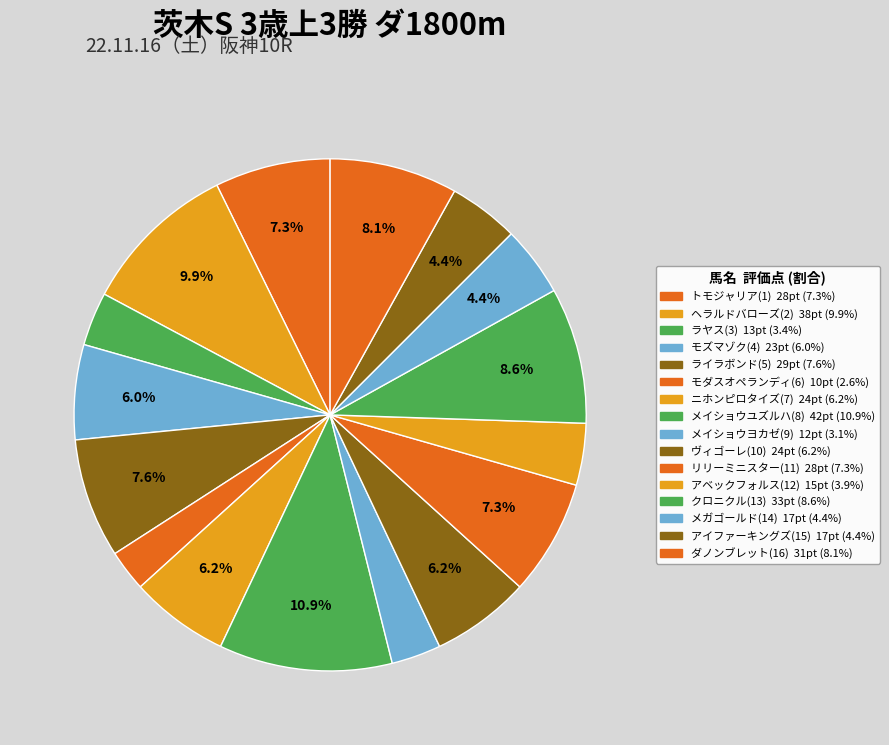

Count the number of slices in the pie.

16